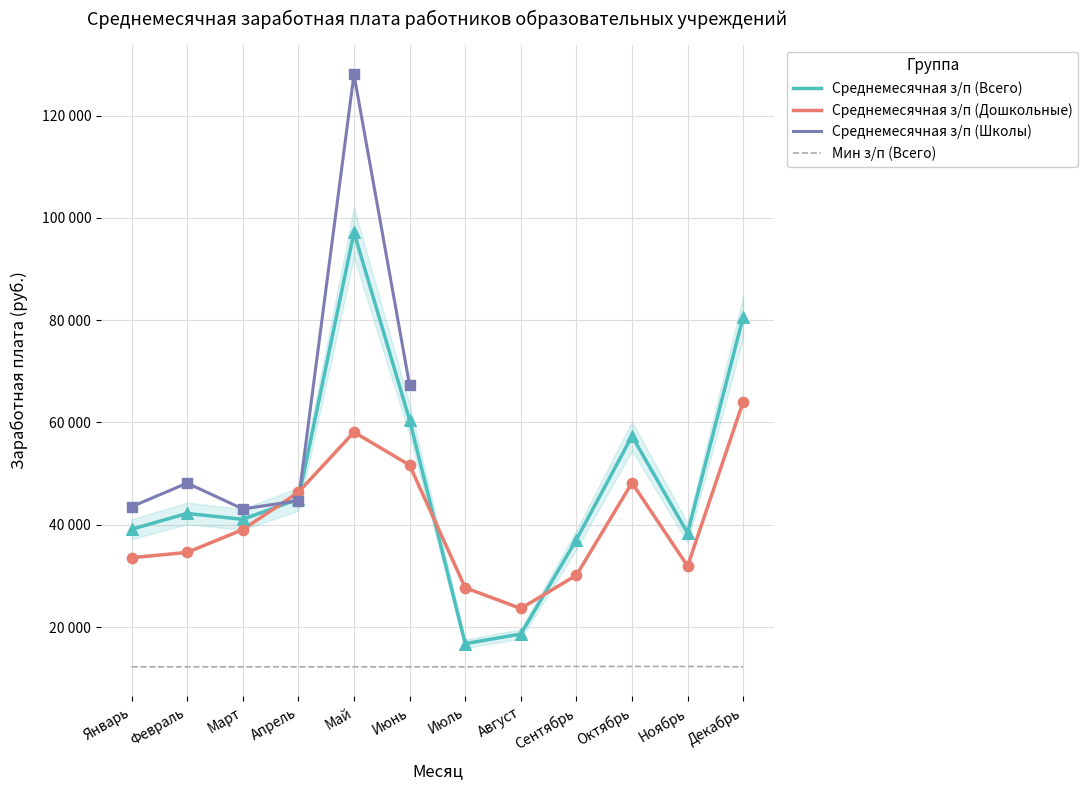

Is the value of Среднемесячная з/п (Дошкольные) at Август greater than the value of Среднемесячная з/п (Всего) at Апрель?

No